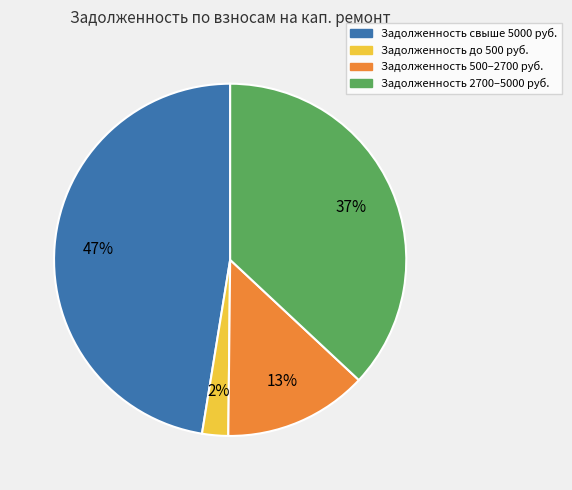

To the nearest percent, what is the average slice percentage?

25%